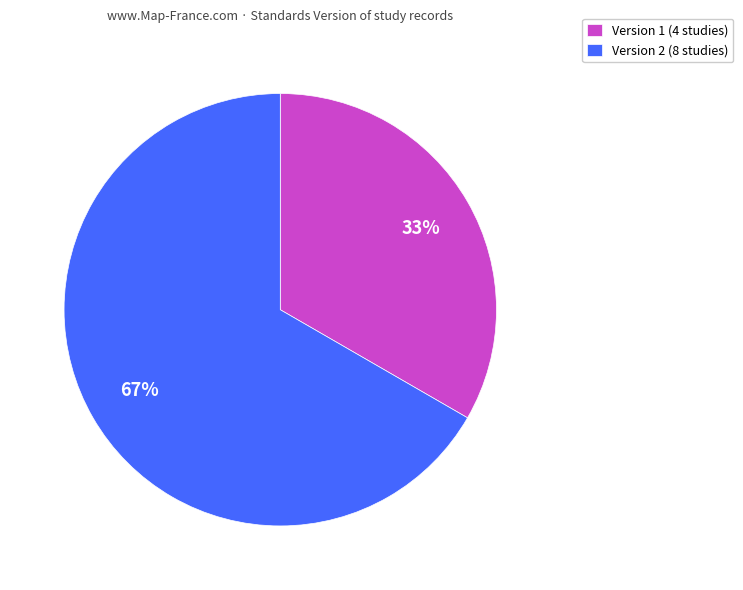

Is it true that Version 1 (4 studies) is 33% of the pie?

True